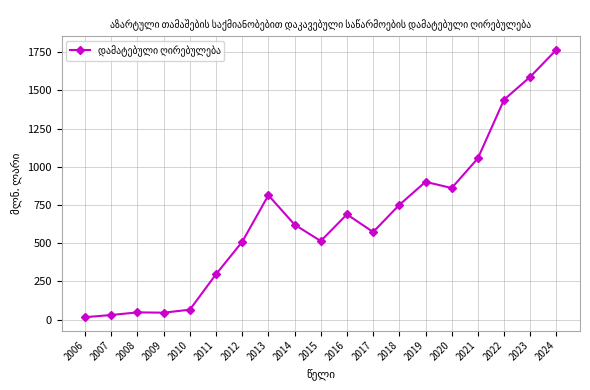

Is this an area chart (filled region under the line)?

No